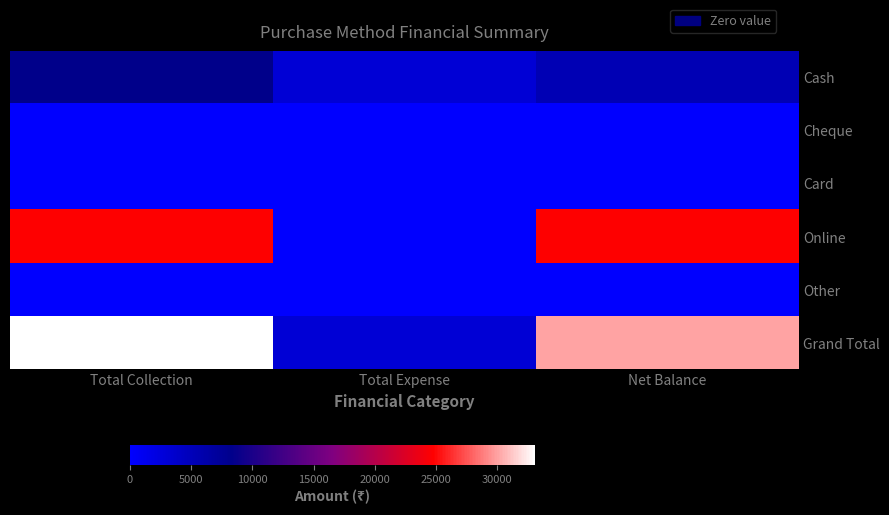

Reading right to left, extract all data points from this chart.

Cash: Net Balance=5329	Total Expense=3000	Total Collection=8329
Cheque: Net Balance=0	Total Expense=0	Total Collection=0
Card: Net Balance=0	Total Expense=0	Total Collection=0
Online: Net Balance=24750	Total Expense=0	Total Collection=24750
Other: Net Balance=0	Total Expense=0	Total Collection=0
Grand Total: Net Balance=30079	Total Expense=3000	Total Collection=33079